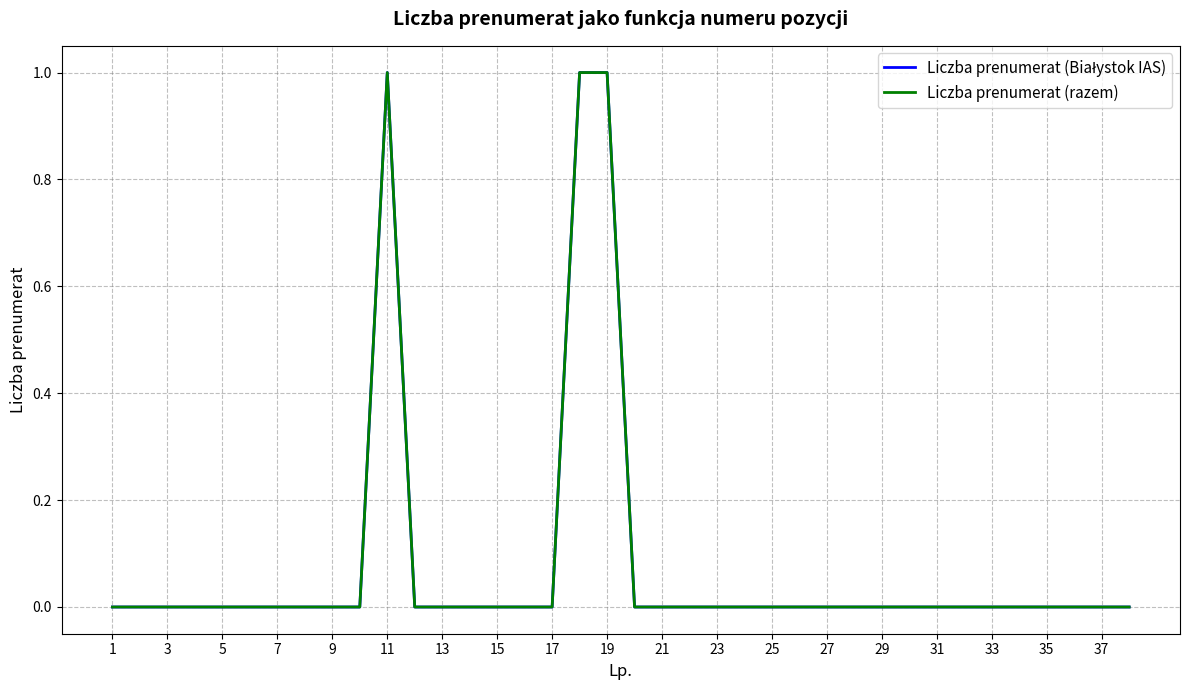

Does the chart display data point markers on the line(s)?

No